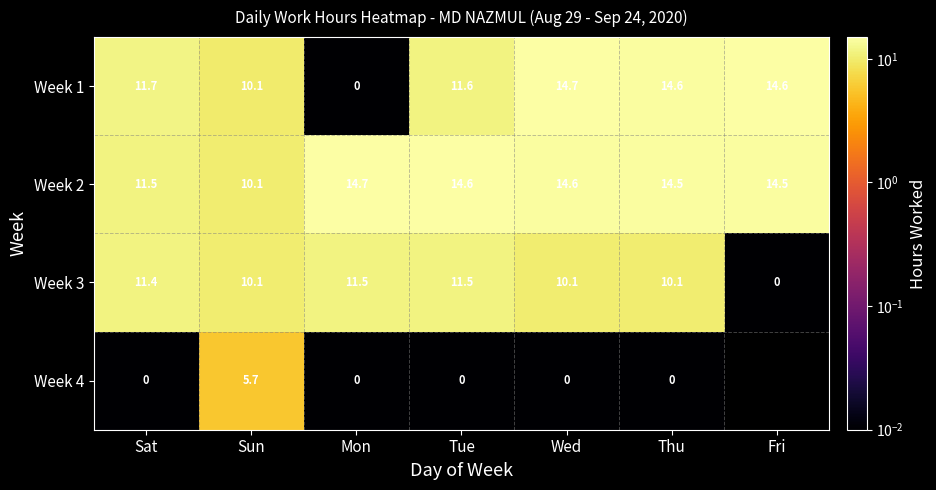

What is the average value of the Week 3 series?

9.2